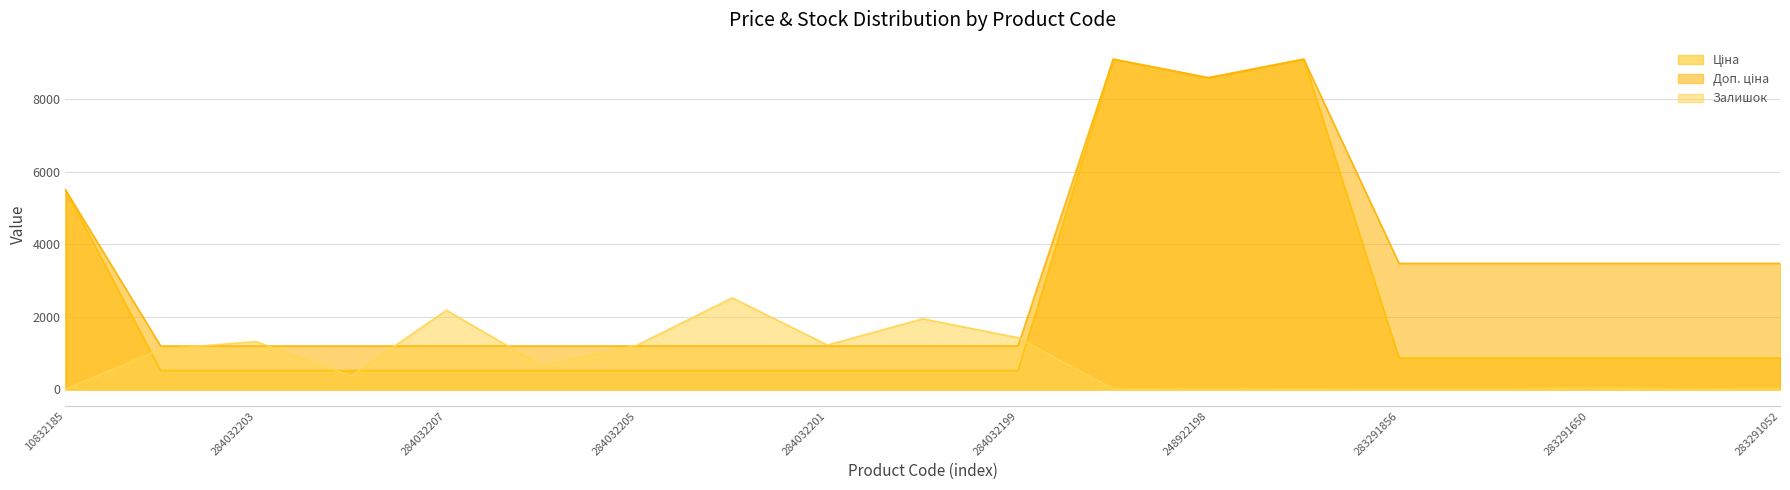

Is the value of Ціна at 283291052 greater than the value of Залишок at 284032201?

No